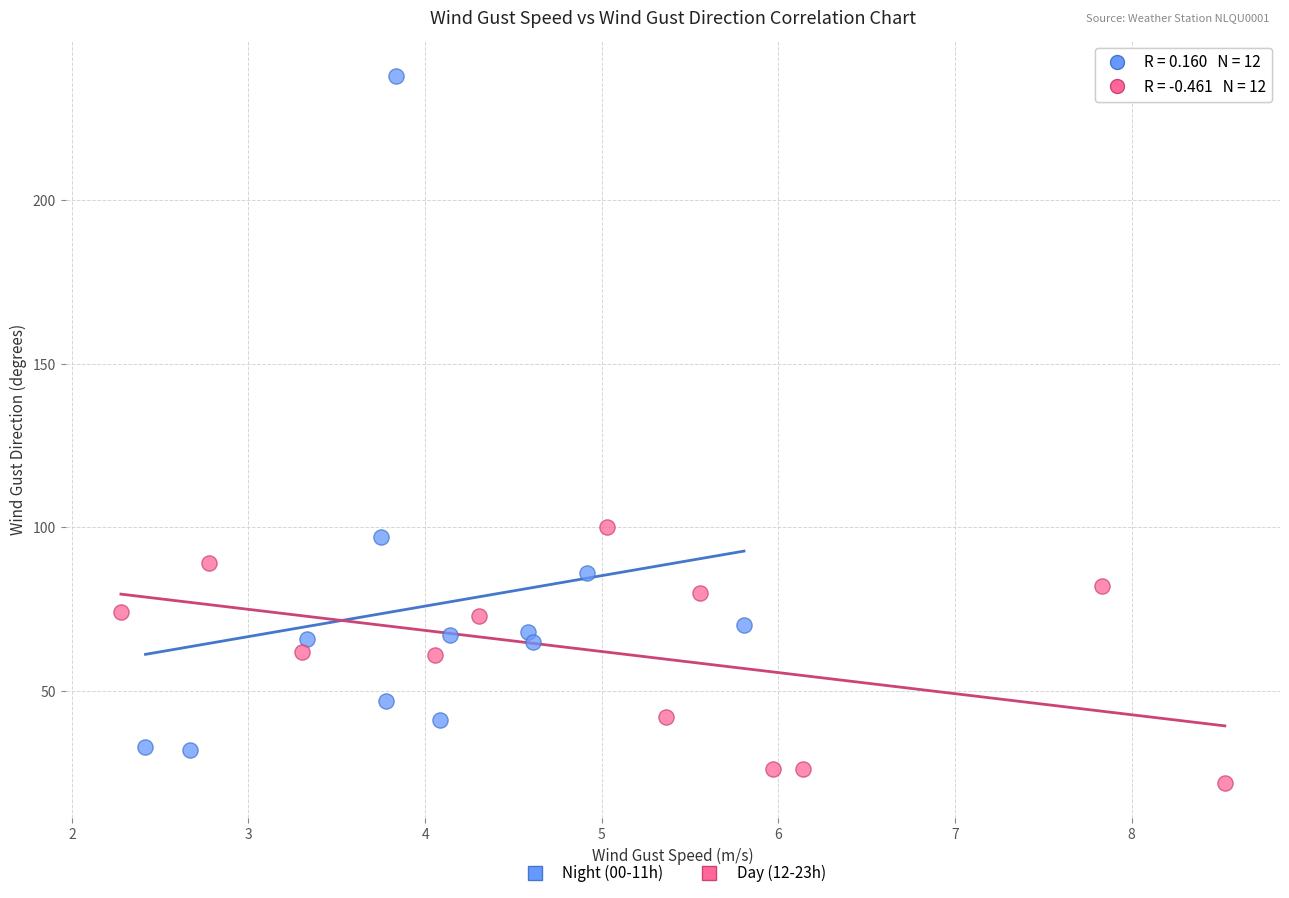

Which series contains the lowest Y value?

Day (12-23h)